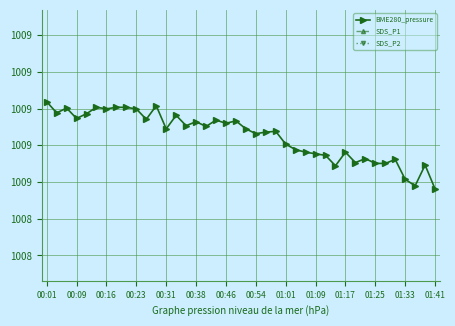

True or false: BME280_pressure and SDS_P2 intersect in this chart.

False